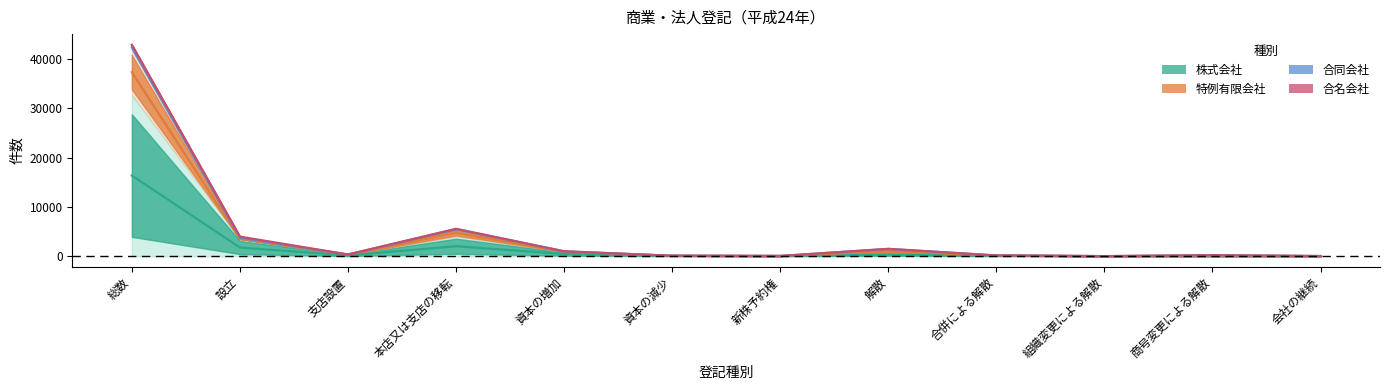

Does the chart display data point markers on the line(s)?

No